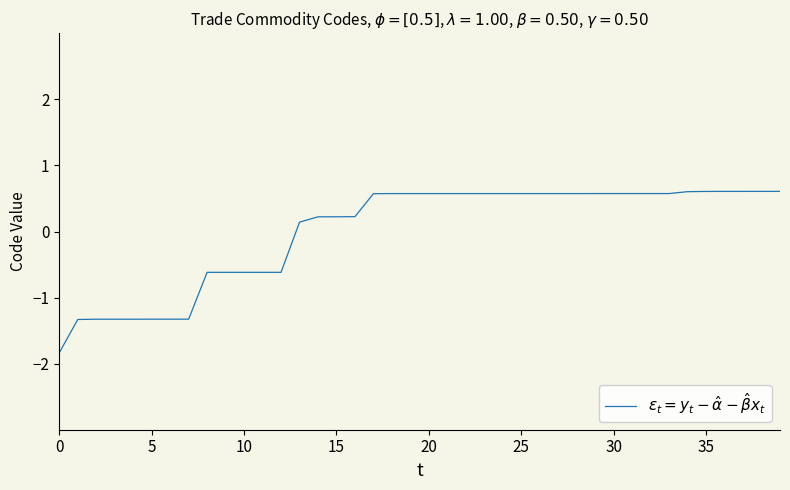

What is the maximum value shown in the chart?

0.6